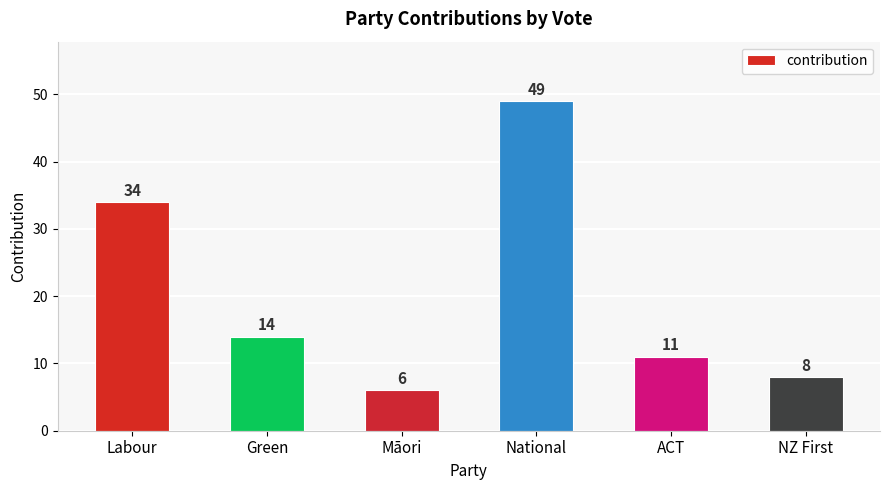

At which category does the chart reach its minimum across all series?

Māori